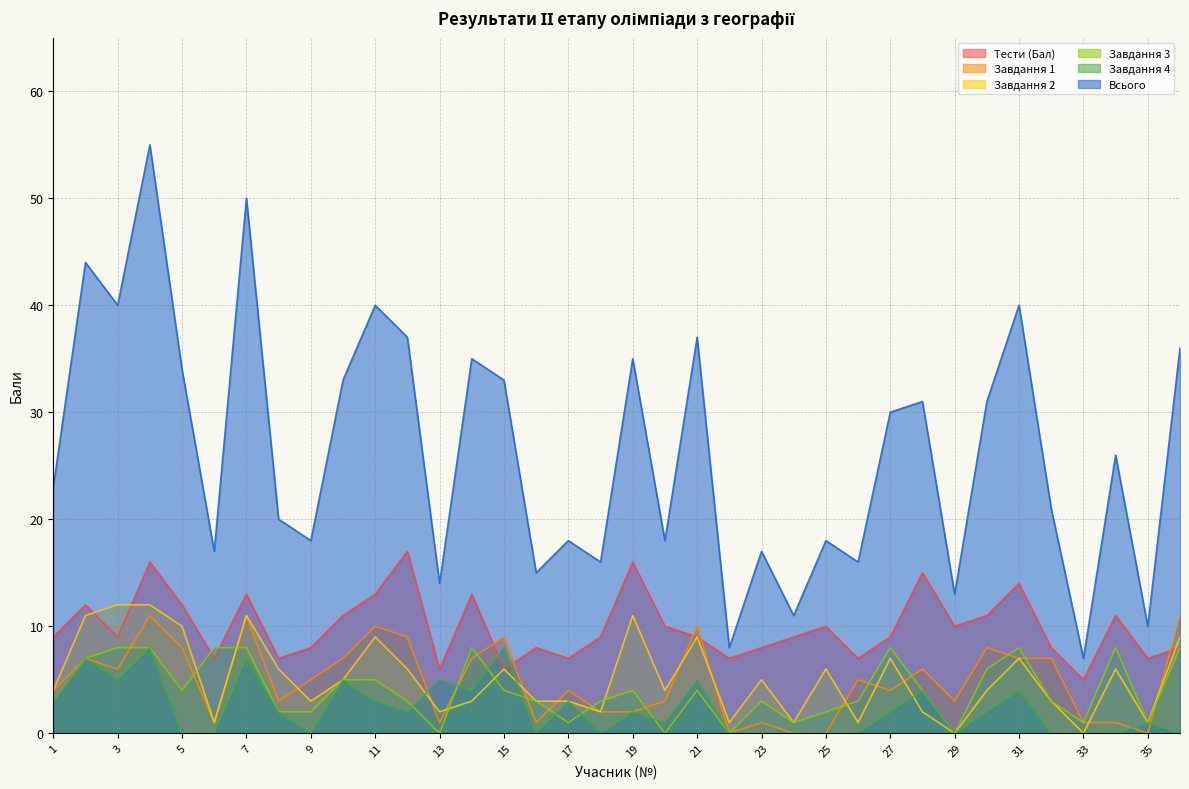

How many lines are shown in the chart?

6